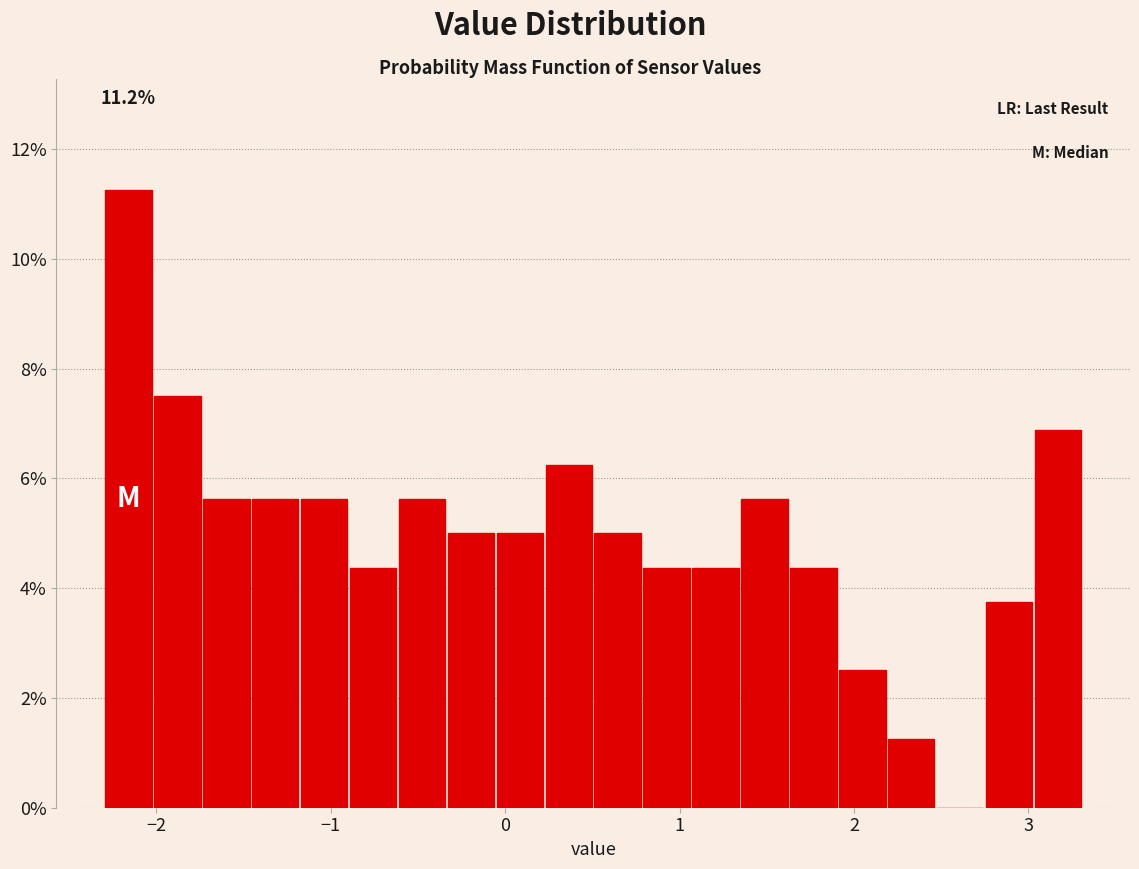

Around what value on the x-axis is the tallest bar? Give the approximate position of its centre, as read against the axis.

-2.2